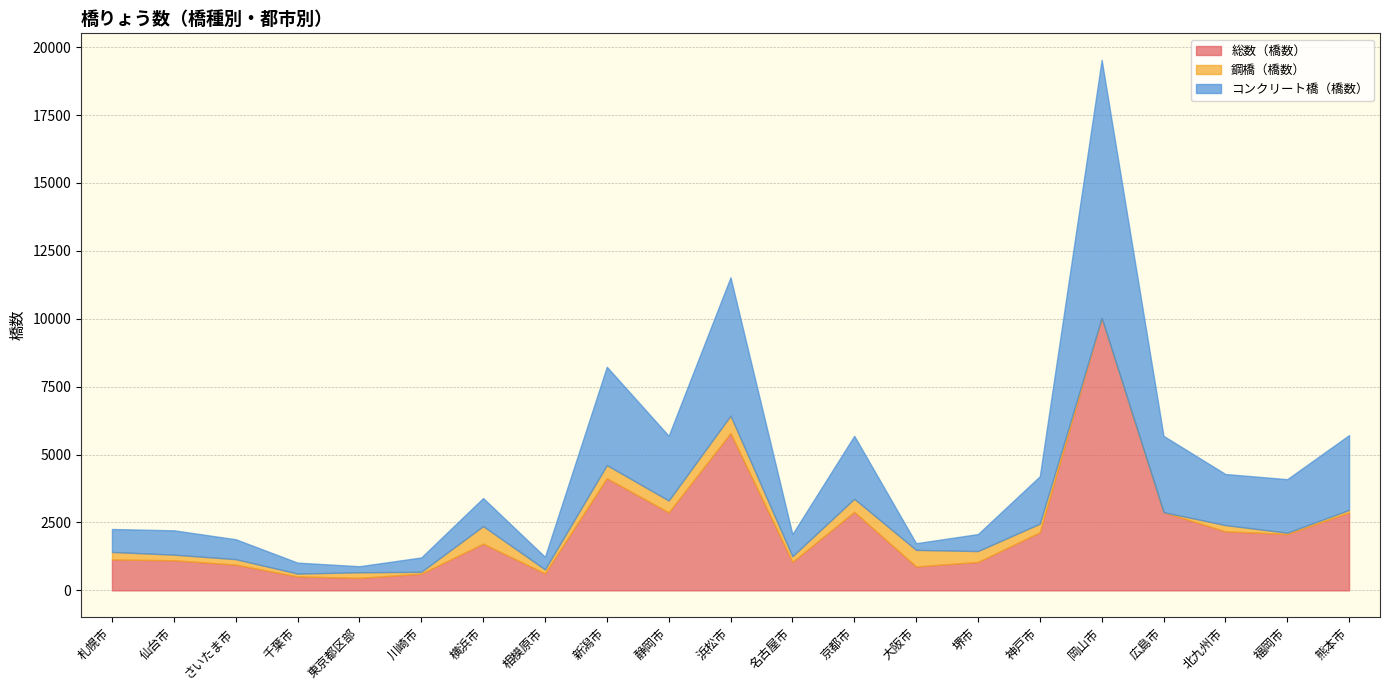

Which series has the largest total across all categories?

総数（橋数）